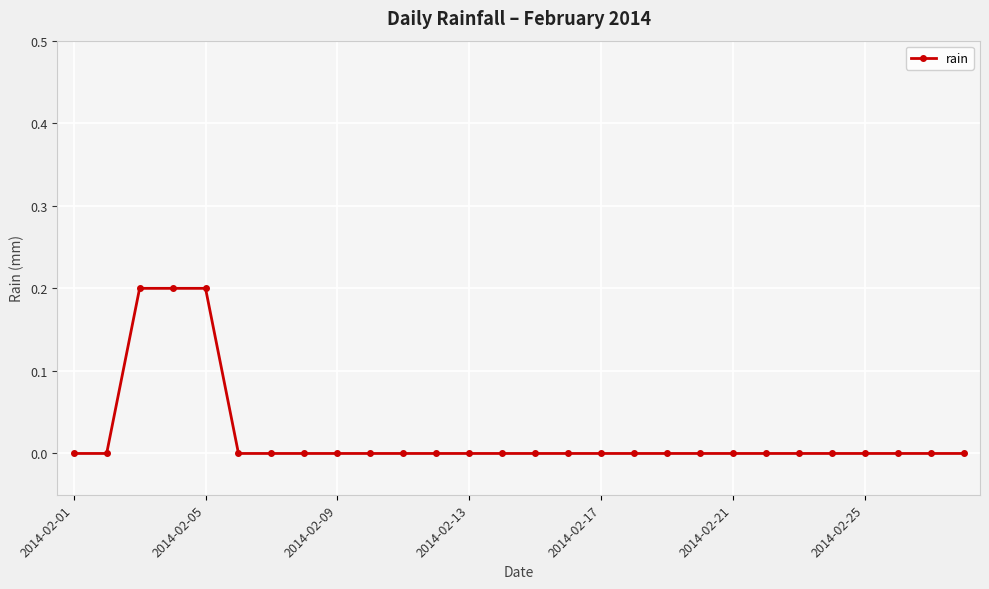

What is the sum of all values?

0.6